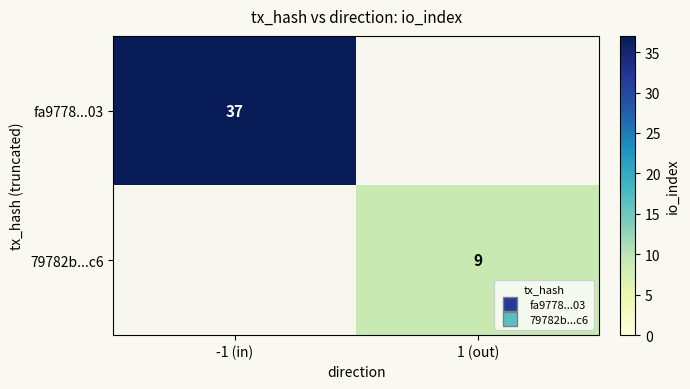

Rank the series by their maximum value, from lowest to highest.

79782b...c6, fa9778...03